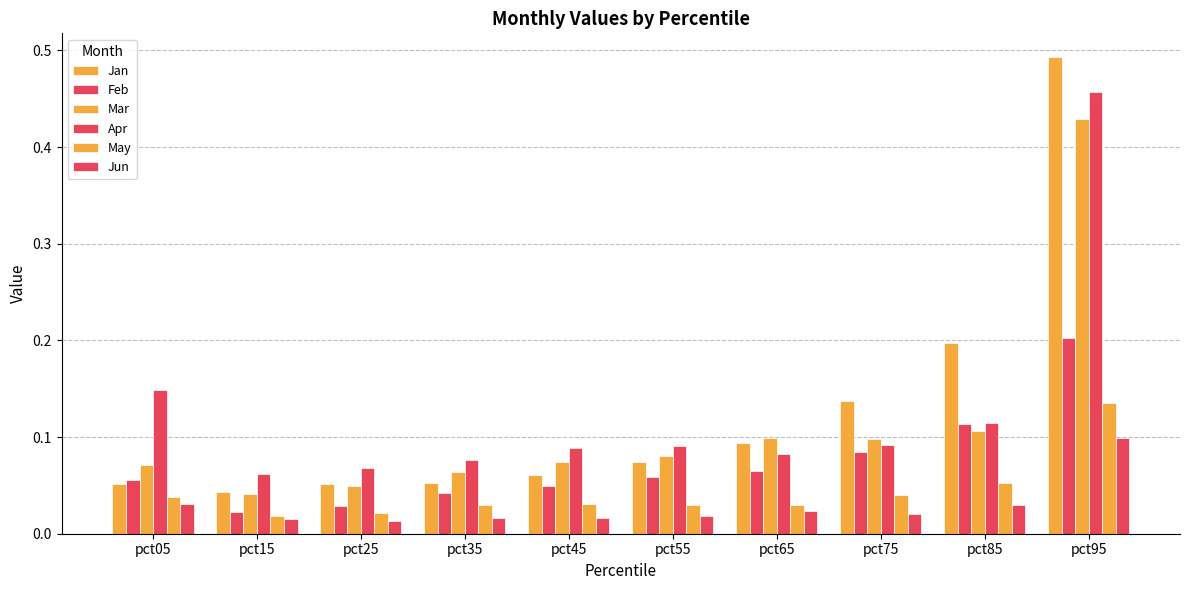

Does the chart contain stacked bars?

No